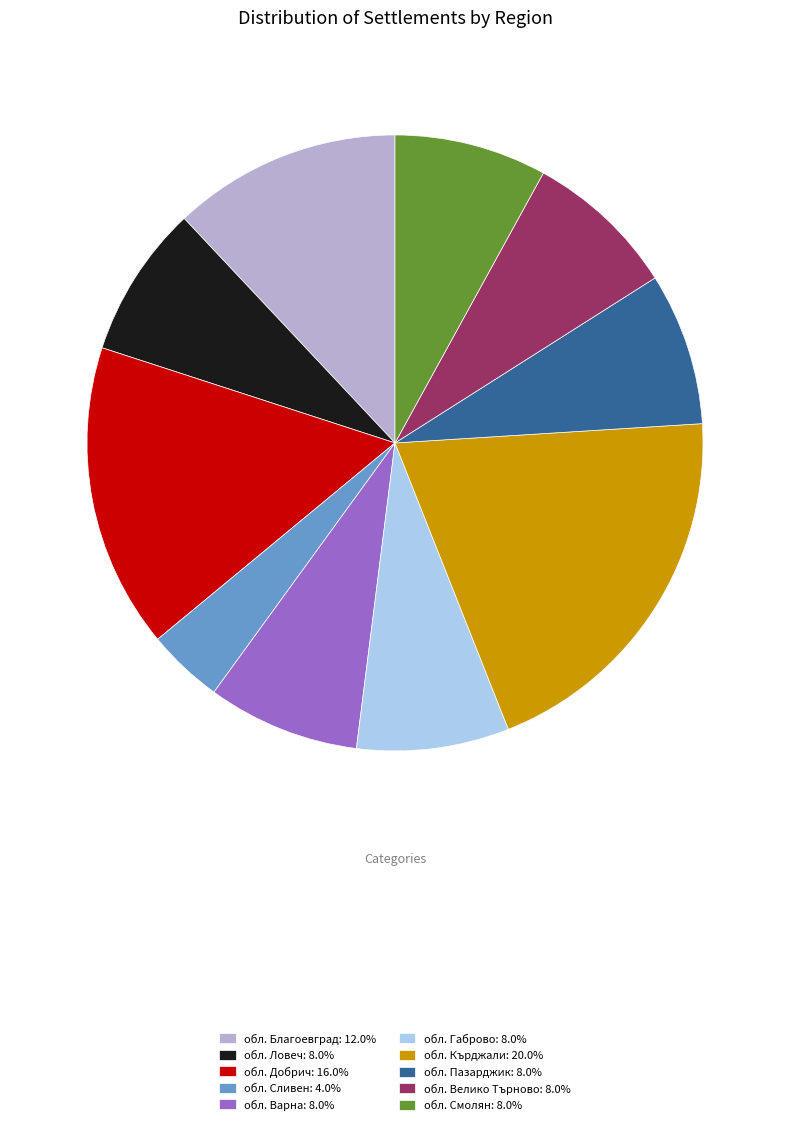

How many segments does this pie chart have?

10